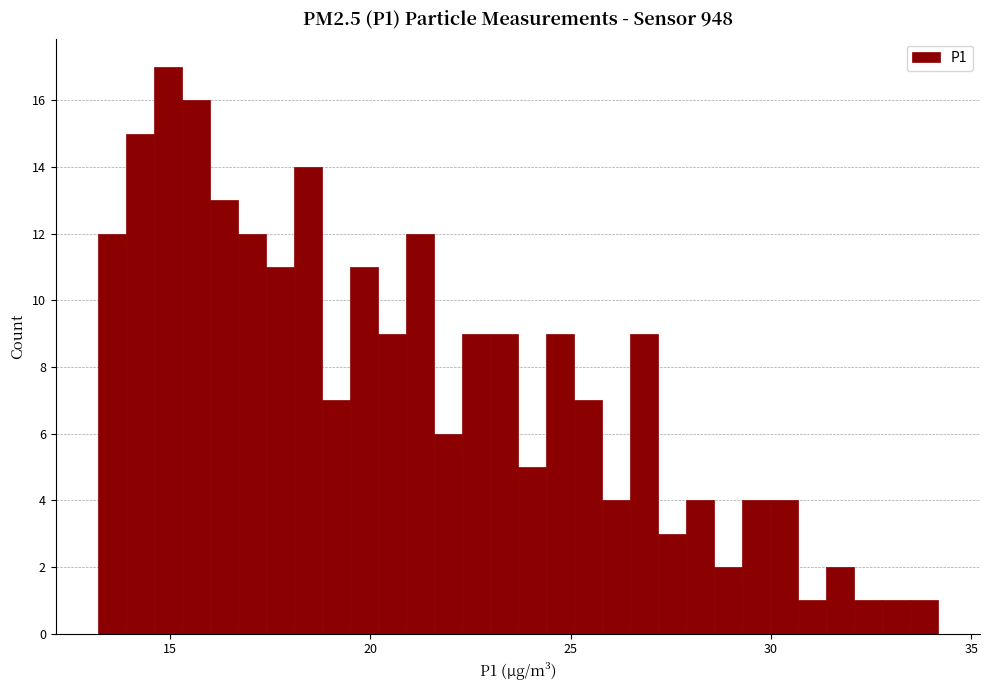

Around what value on the x-axis is the tallest bar? Give the approximate position of its centre, as read against the axis.

15.0